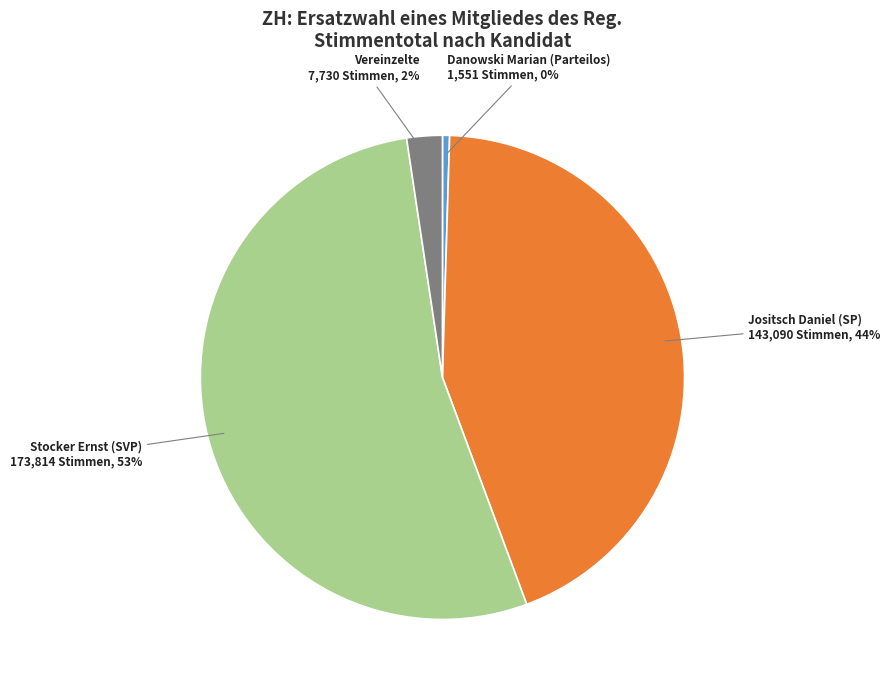

Is there a majority slice in this chart?

Yes